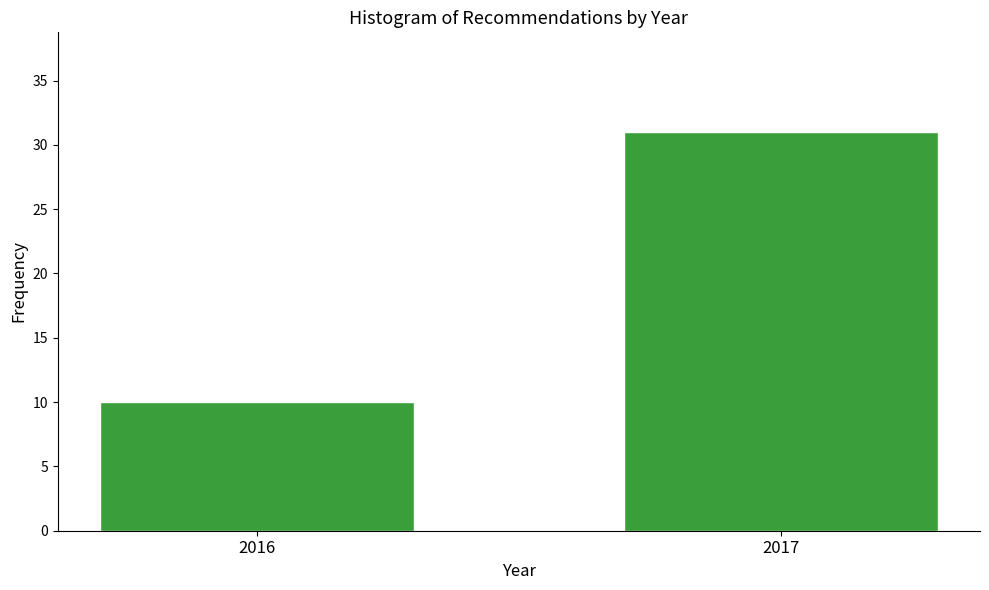

Reading left to right, list all the values displayed in this chart.

10	31